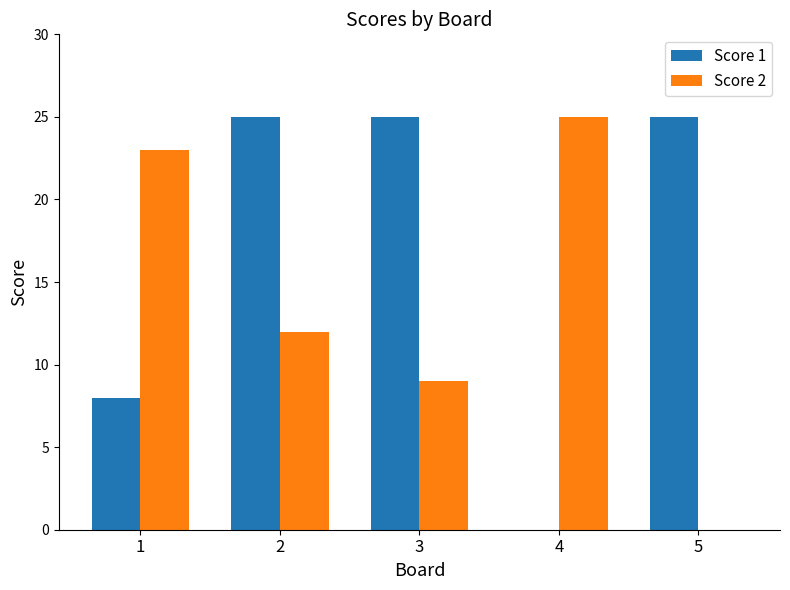

The value of Score 1 at 1 is 14. True or false?

False